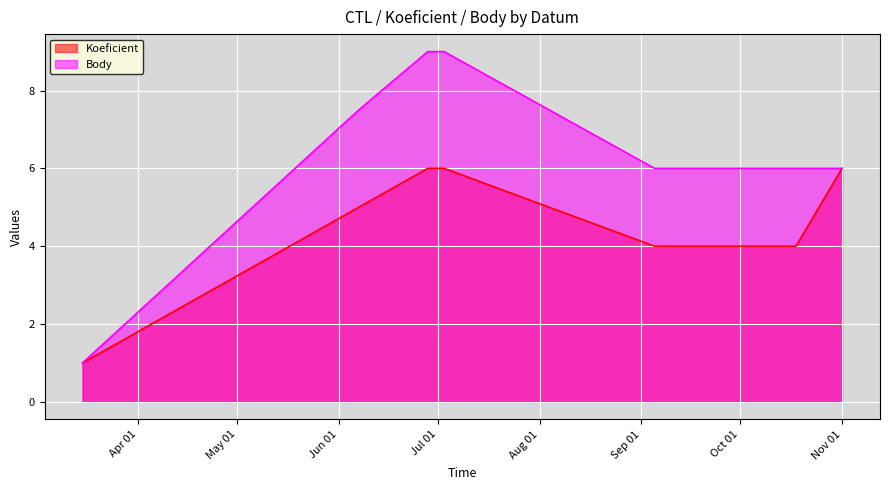

True or false: Body and Koeficient intersect in this chart.

False